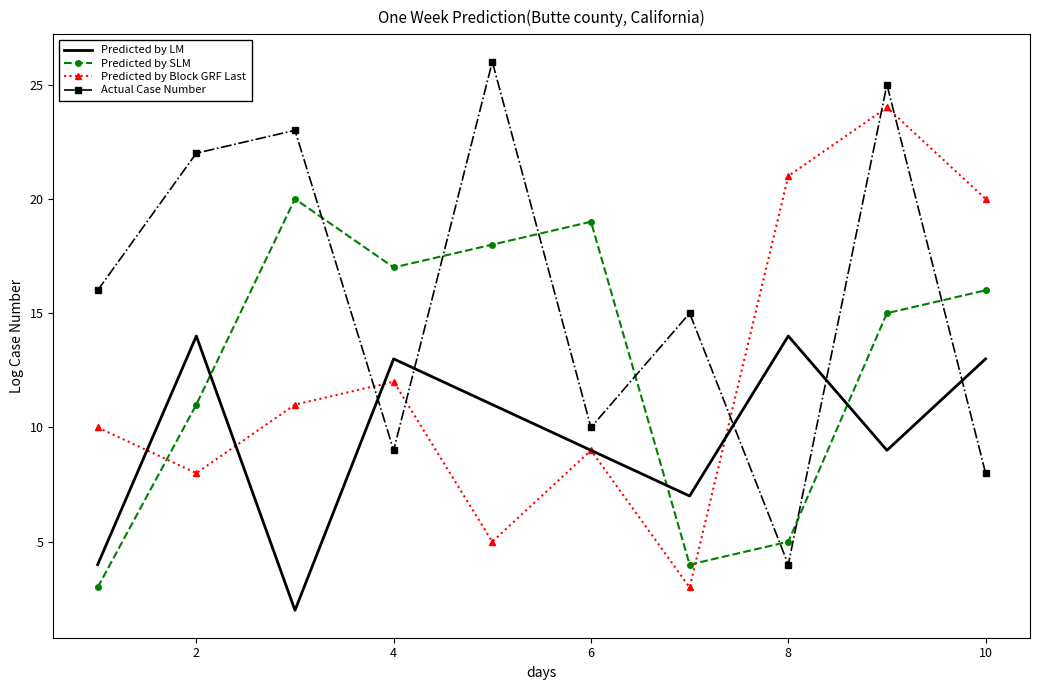

What is the average value of the Predicted by LM series?

10